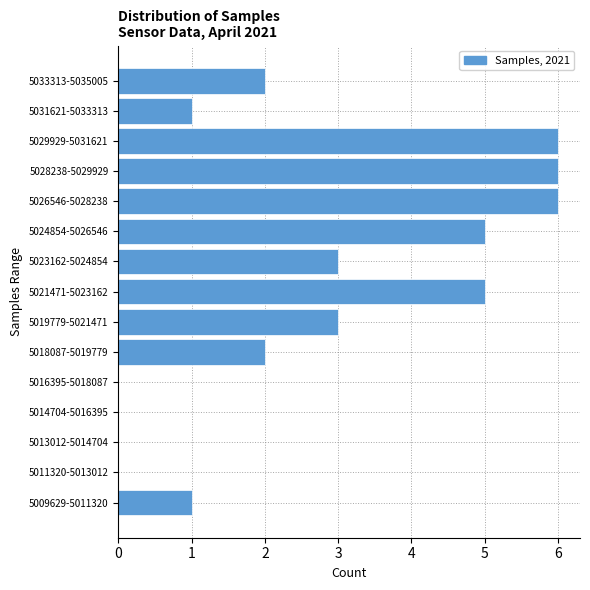

Reading top to bottom, extract all data points from this chart.

5033313-5035005=2	5031621-5033313=1	5029929-5031621=6	5028238-5029929=6	5026546-5028238=6	5024854-5026546=5	5023162-5024854=3	5021471-5023162=5	5019779-5021471=3	5018087-5019779=2	5016395-5018087=0	5014704-5016395=0	5013012-5014704=0	5011320-5013012=0	5009629-5011320=1